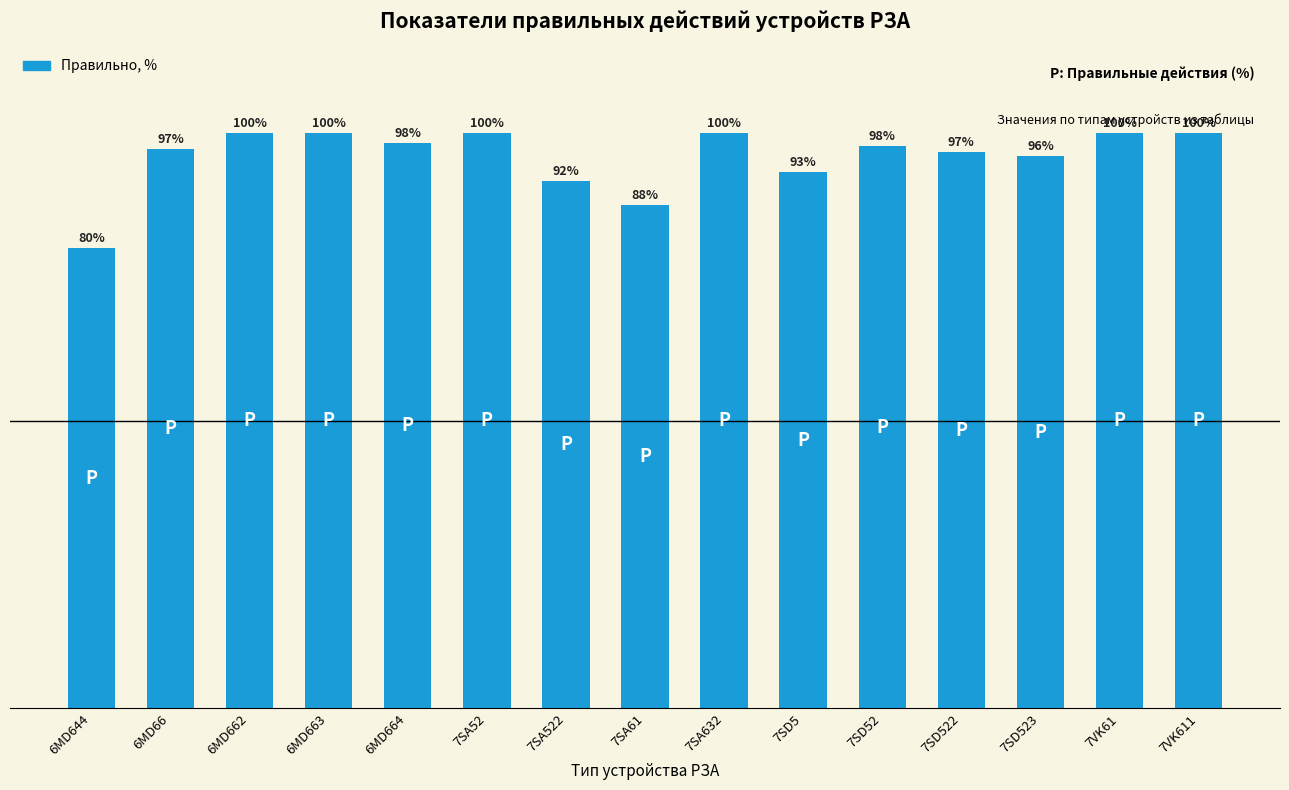

What is the label of the 6th bar from the left?

7SA52